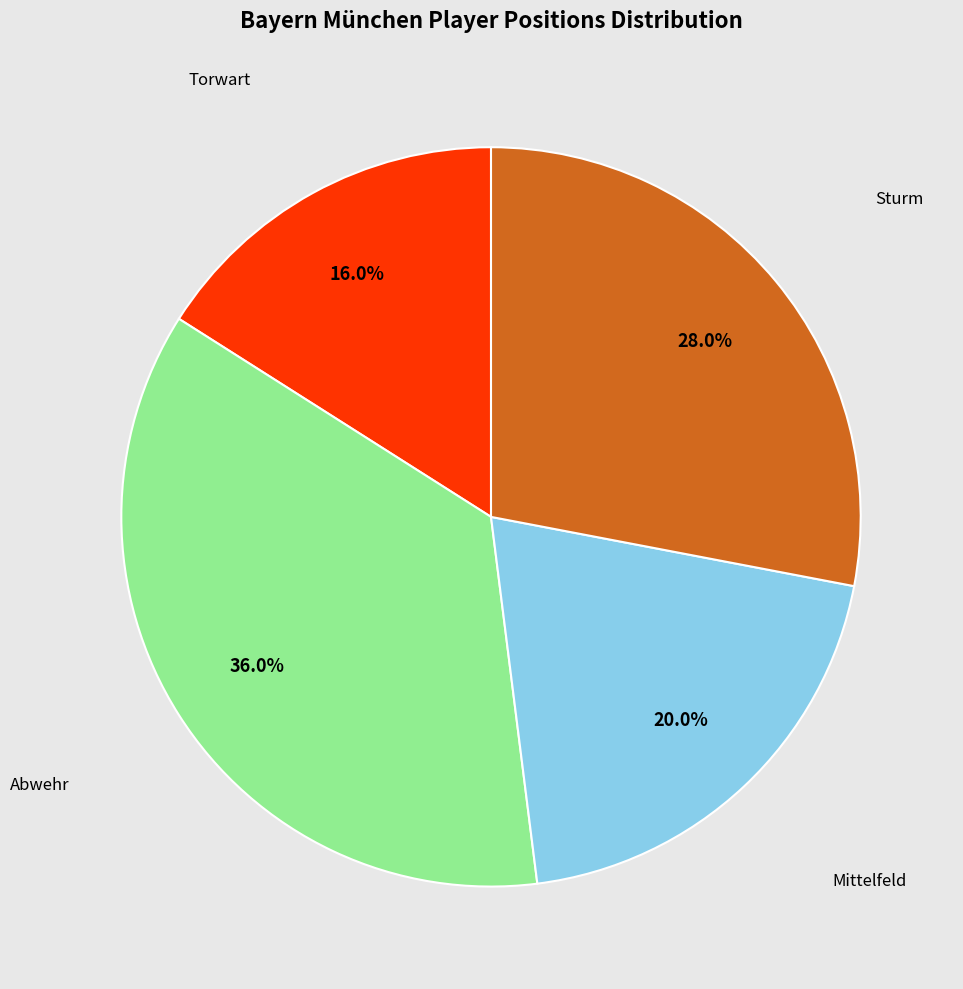

Is there a majority slice in this chart?

No